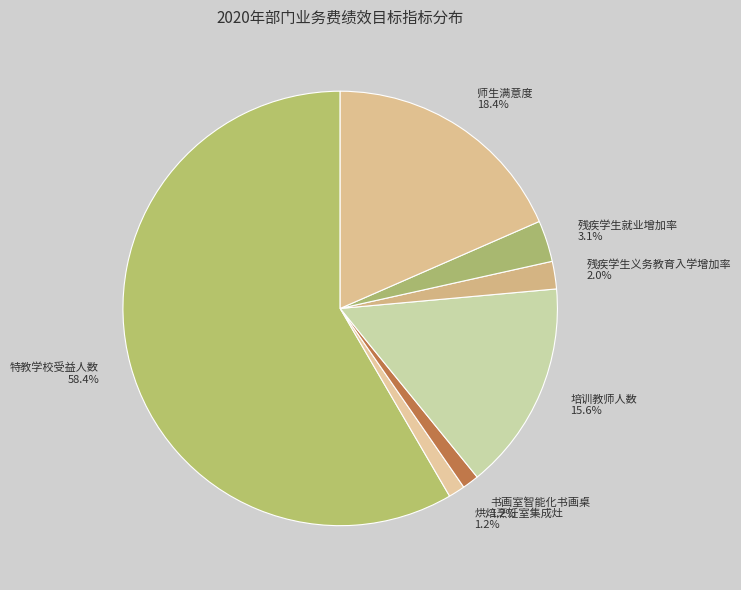

Do 书画室智能化书画桌 and 特教学校受益人数 together represent more than half of the pie?

Yes